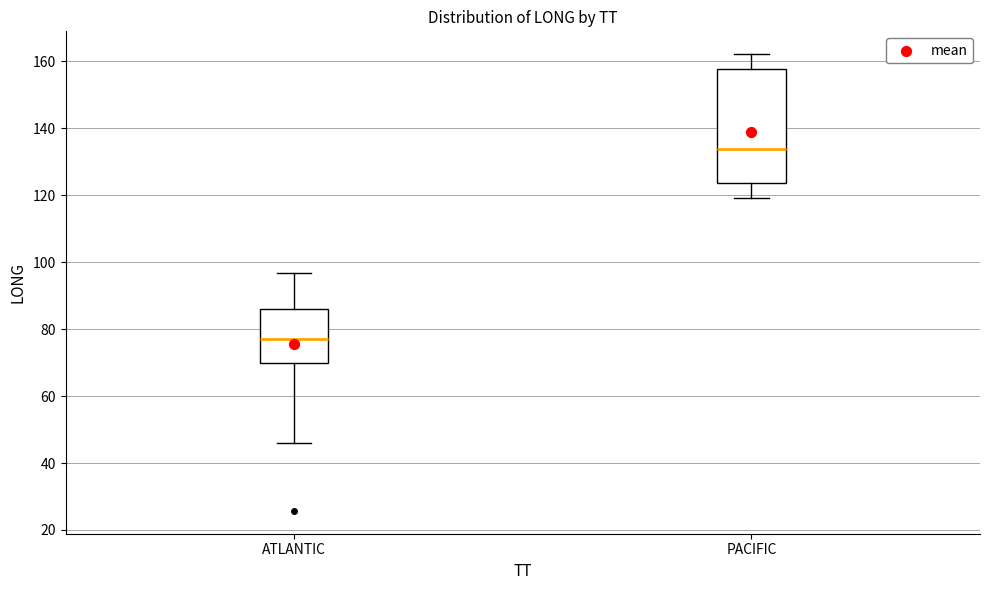

Comparing the boxes themselves (not the whiskers), which one is the tallest?

PACIFIC